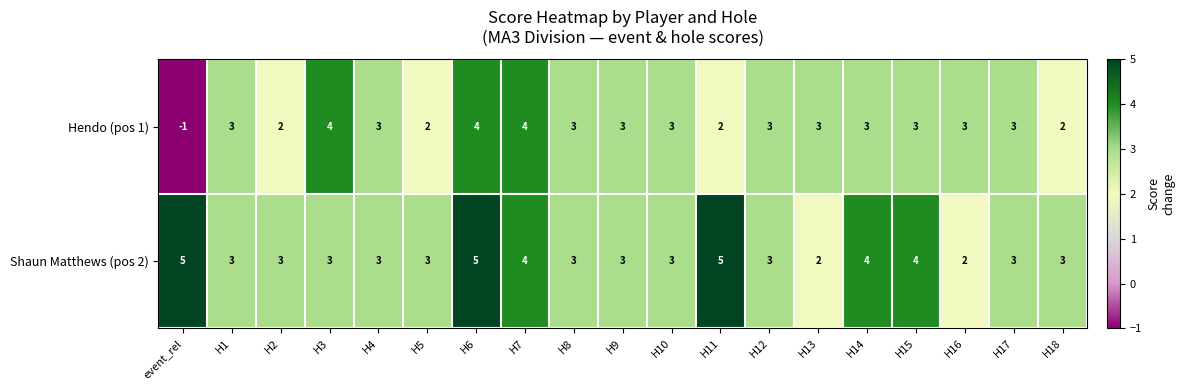

Rank the series at H15 from highest to lowest value.

Shaun Matthews (pos 2), Hendo (pos 1)